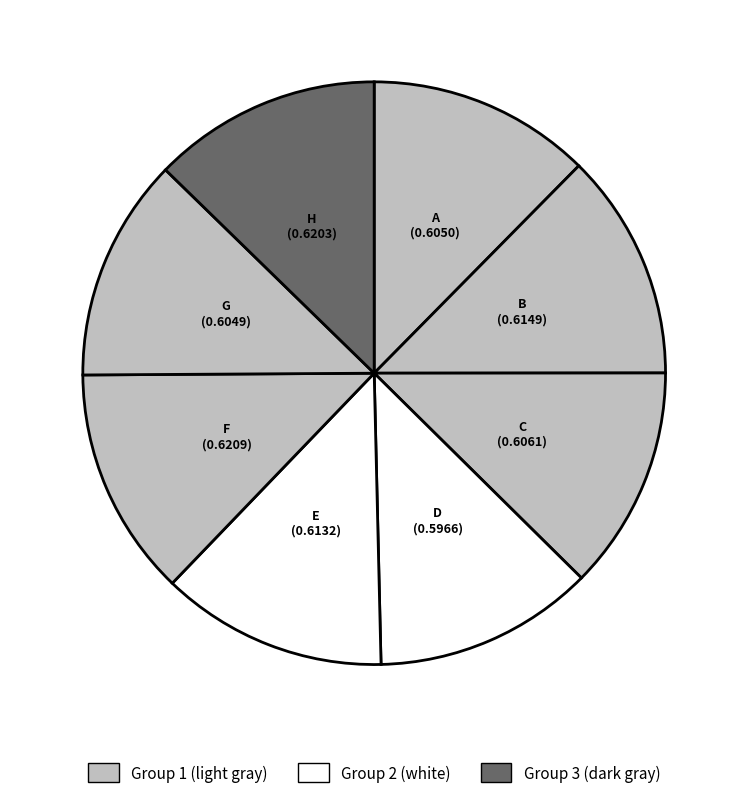

Does E account for over 50% of the chart?

No